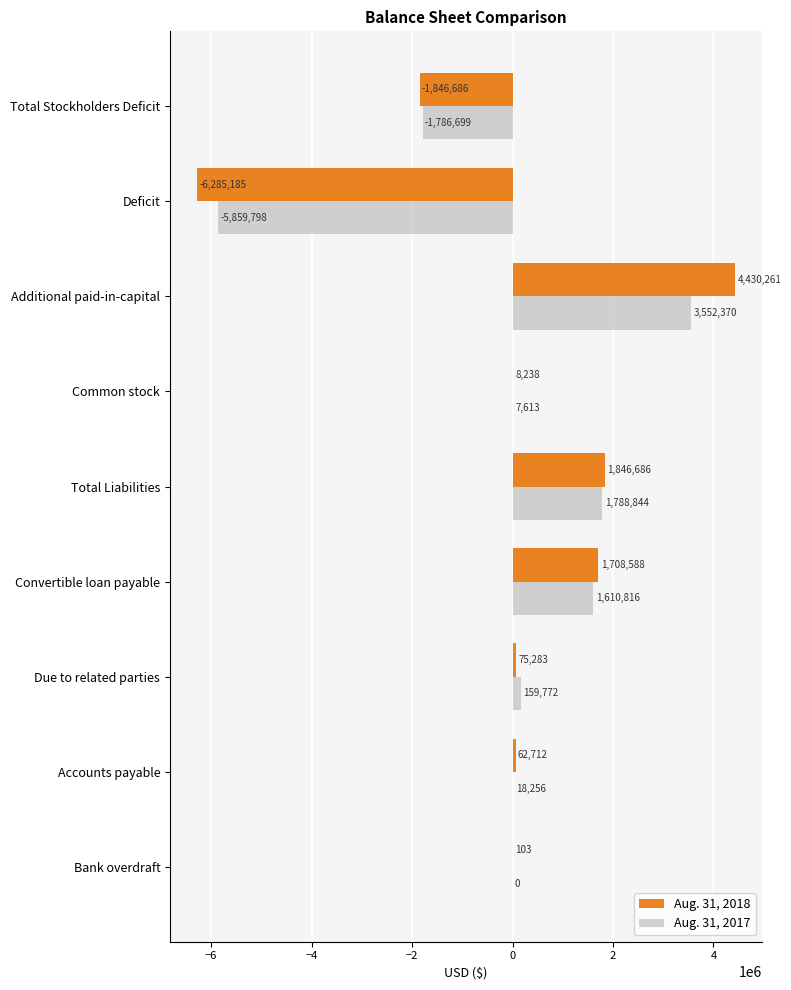

Which series changed the most between Bank overdraft and Convertible loan payable?

Aug. 31, 2018